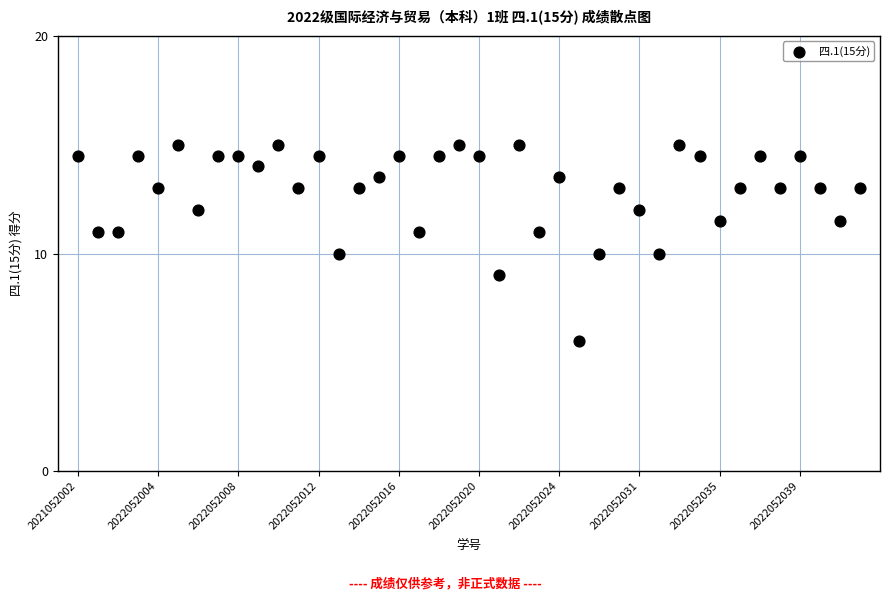

How many points are shown in the scatter plot?

40